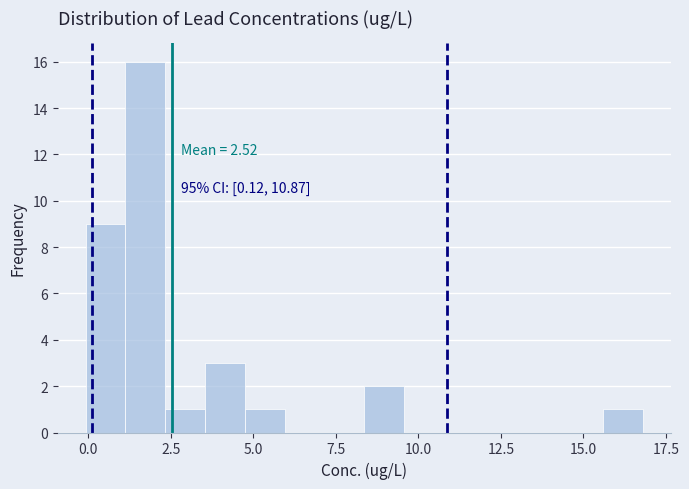

Read against the x-axis, roughly where is the centre of the tallest bar?

1.5